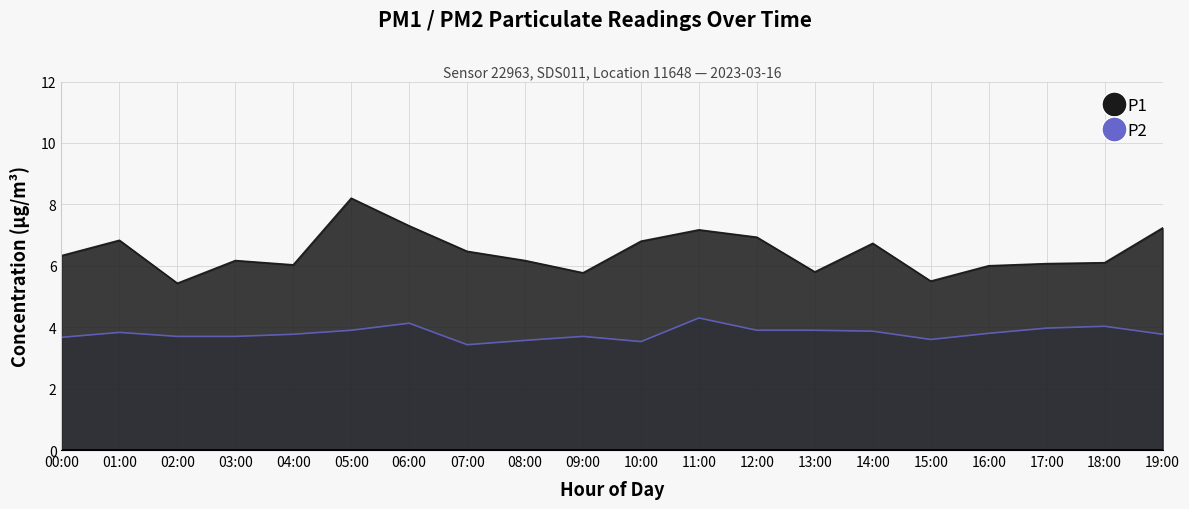

Which category has the lowest value in the P1 series?

02:00